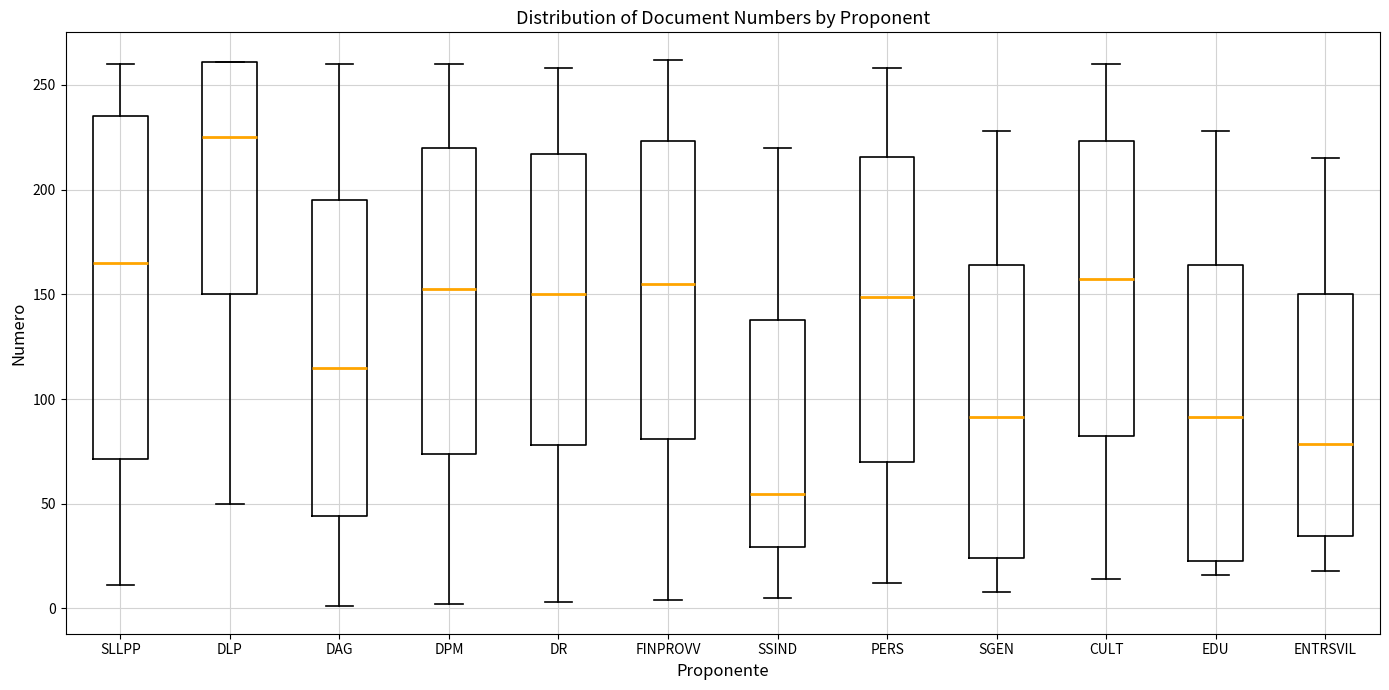

Reading left to right, transcribe this box plot: for each box, give where its median line is, the range the box spans, and where its two whiskers end, as read against the y-axis. The values are not printed on the chart, so give them approximately, as read against the axis.

SLLPP: median 165, box 70 to 235, whiskers 10 to 260
DLP: median 225, box 150 to 260, whiskers 50 to 260
DAG: median 115, box 45 to 195, whiskers 0 to 260
DPM: median 155, box 75 to 220, whiskers 0 to 260
DR: median 150, box 80 to 215, whiskers 5 to 260
FINPROVV: median 155, box 80 to 225, whiskers 5 to 260
SSIND: median 55, box 30 to 140, whiskers 5 to 220
PERS: median 150, box 70 to 215, whiskers 10 to 260
SGEN: median 90, box 25 to 165, whiskers 10 to 230
CULT: median 160, box 85 to 225, whiskers 15 to 260
EDU: median 90, box 25 to 165, whiskers 15 to 230
ENTRSVIL: median 80, box 35 to 150, whiskers 20 to 215